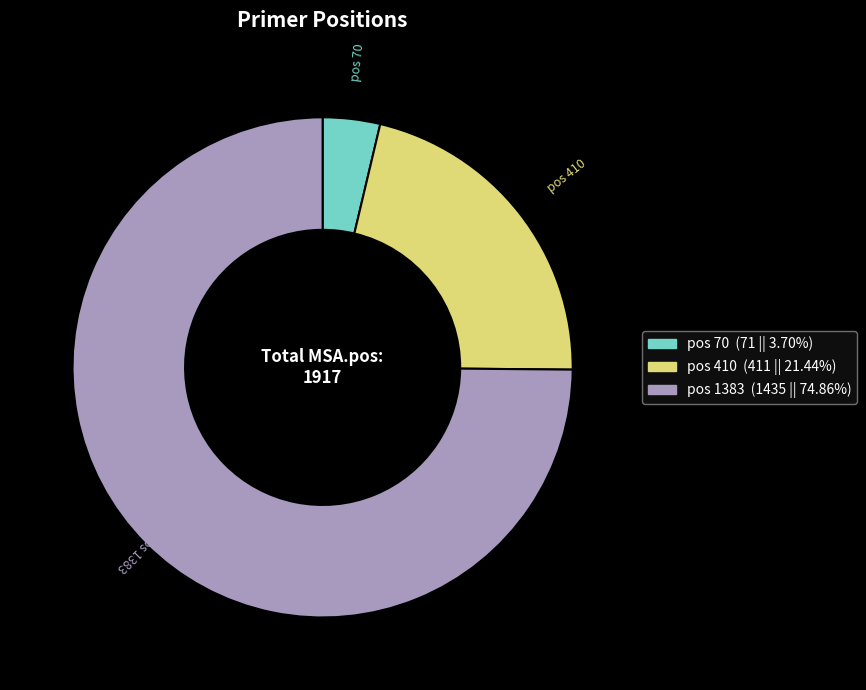

Rank the categories by value from lowest to highest.

pos 70, pos 410, pos 1383